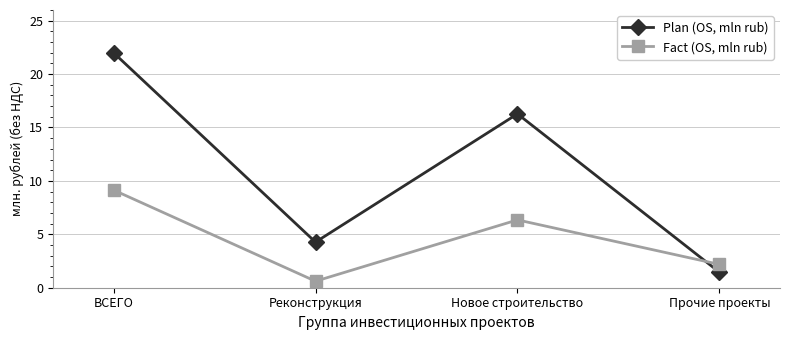

How many interior local valleys does the Fact (OS, mln rub) series have?

1